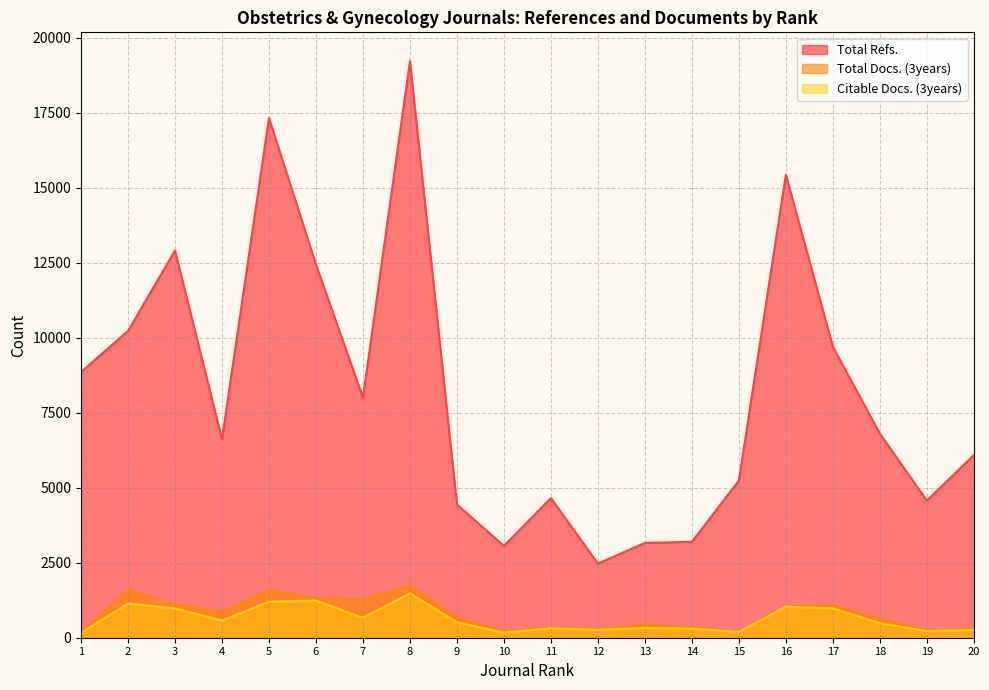

Reading left to right, what are all the values shown in this chart?

Total Refs.: 8856	10225	12904	6607	17326	12437	8004	19217	4440	3060	4655	2470	3160	3195	5238	15432	9698	6804	4569	6086
Total Docs. (3years): 187	1587	1114	856	1588	1315	1291	1740	654	213	319	269	435	321	199	1042	1090	632	233	290
Citable Docs. (3years): 160	1140	977	572	1200	1238	666	1479	514	167	313	259	328	306	187	1038	978	488	218	261